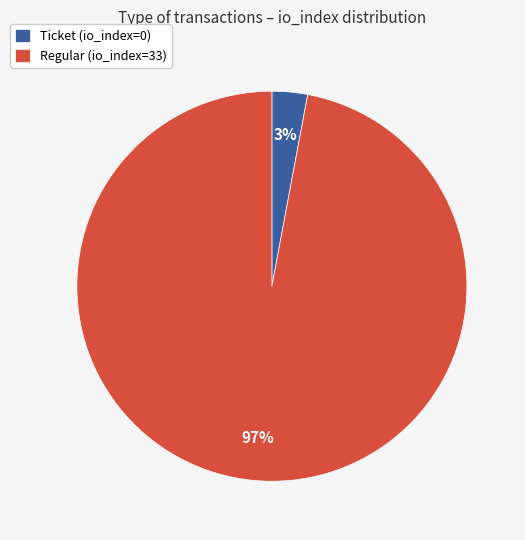

How many segments does this pie chart have?

2